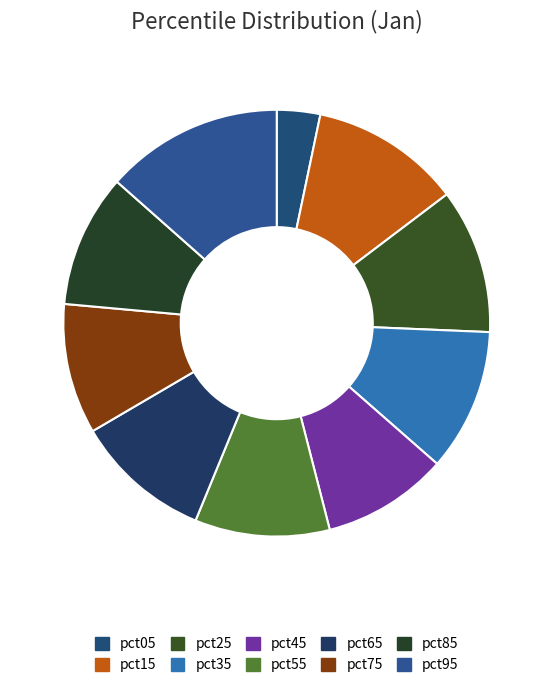

True or false: pct65 accounts for 2% of the total.

False